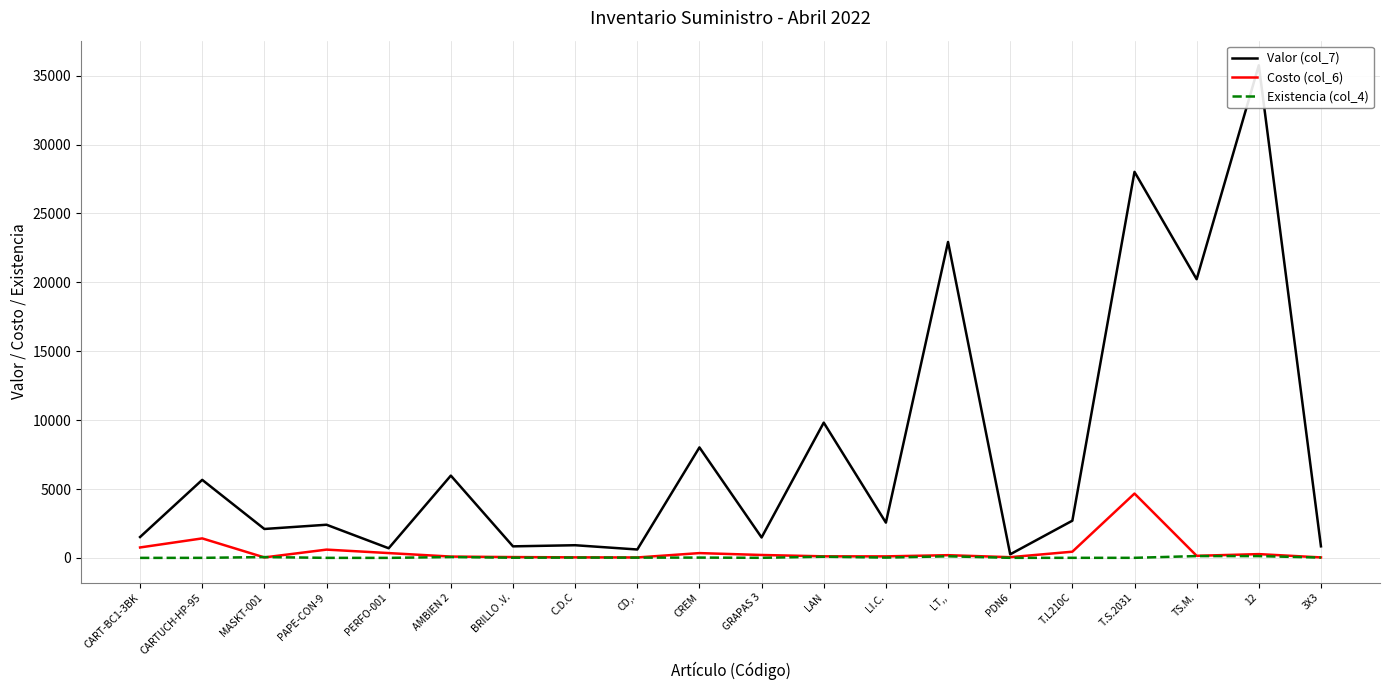

The Valor (col_7) series shows 700.0 at PERFO-001. True or false?

True